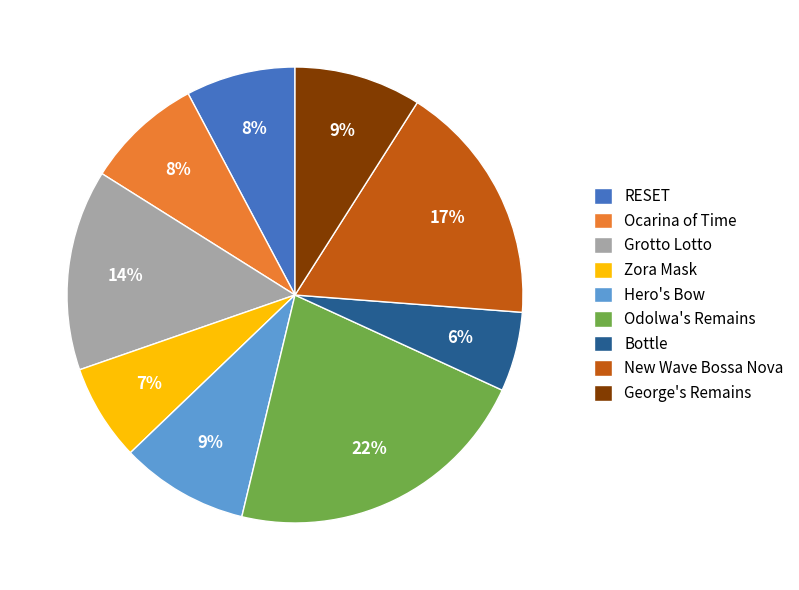

To the nearest percent, what is the difference between the Bottle and Odolwa's Remains slice percentages?

16%